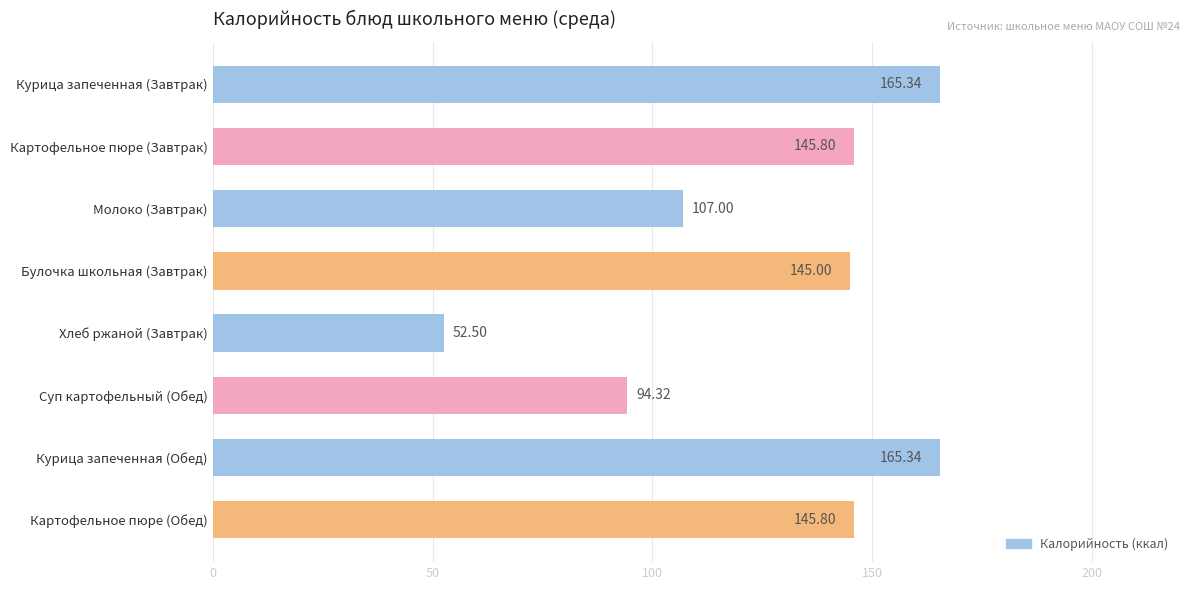

At which label is the value closest to 108?

Молоко (Завтрак)